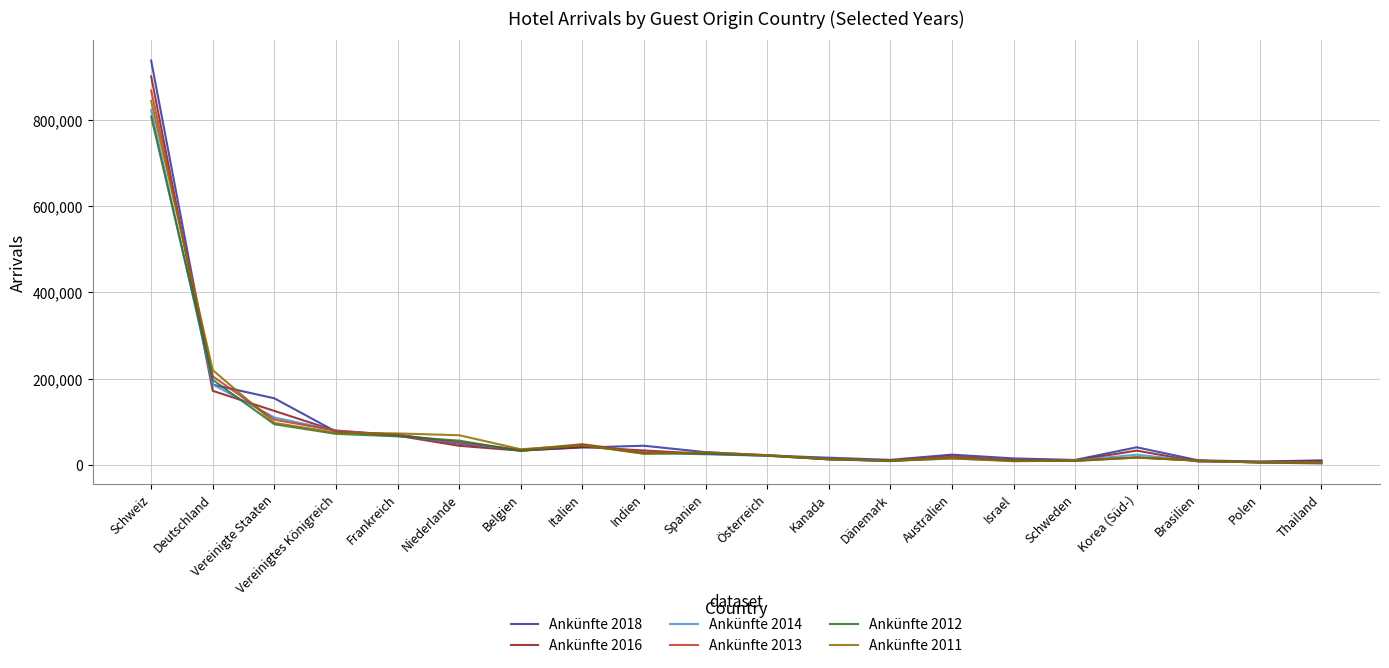

What is the total value across all series at Deutschland?

1165017